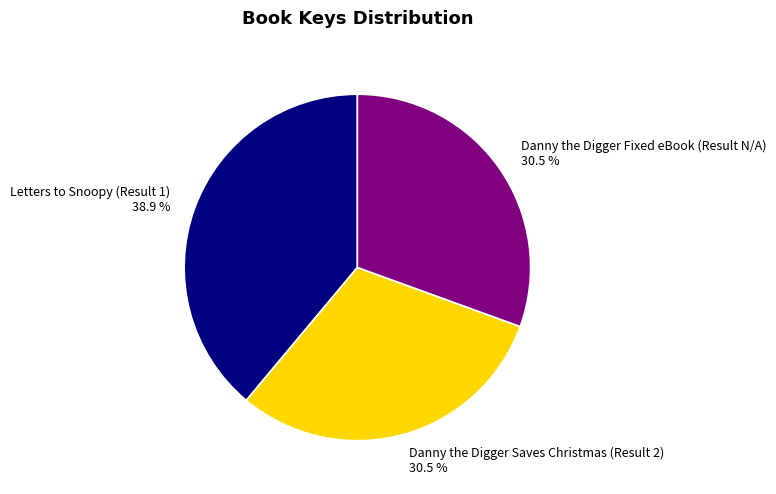

To the nearest percent, what is the average slice percentage?

33%